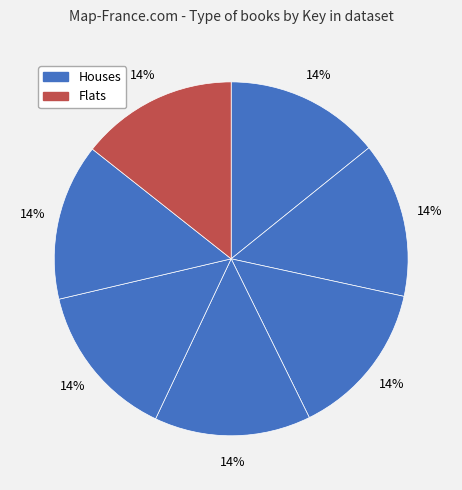

How many segments does this pie chart have?

7